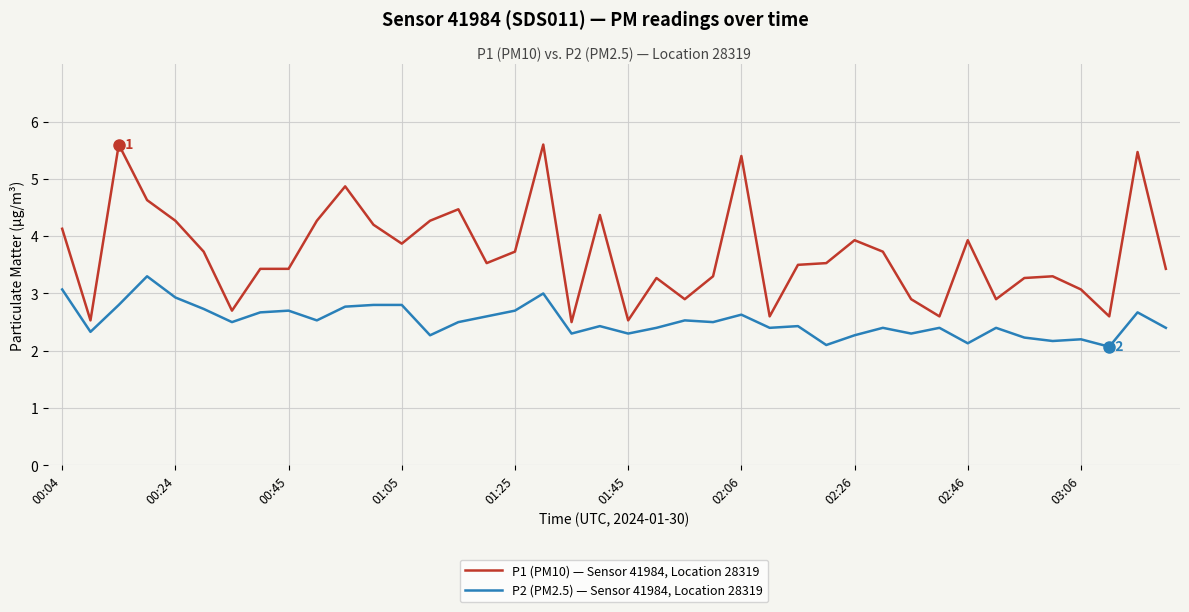

What is the maximum value shown in the chart?

5.6